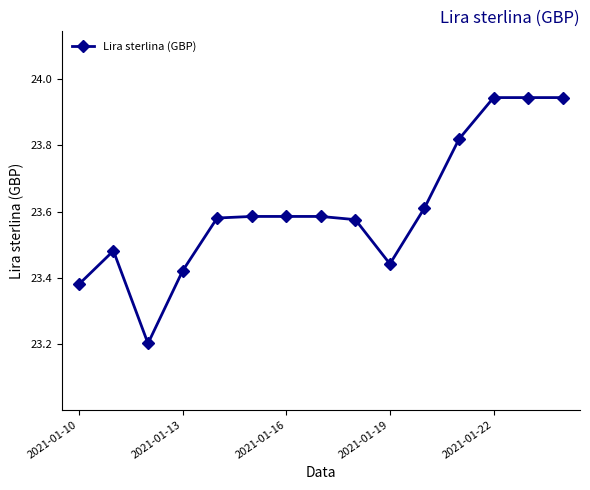

What is the smallest value displayed?

23.2